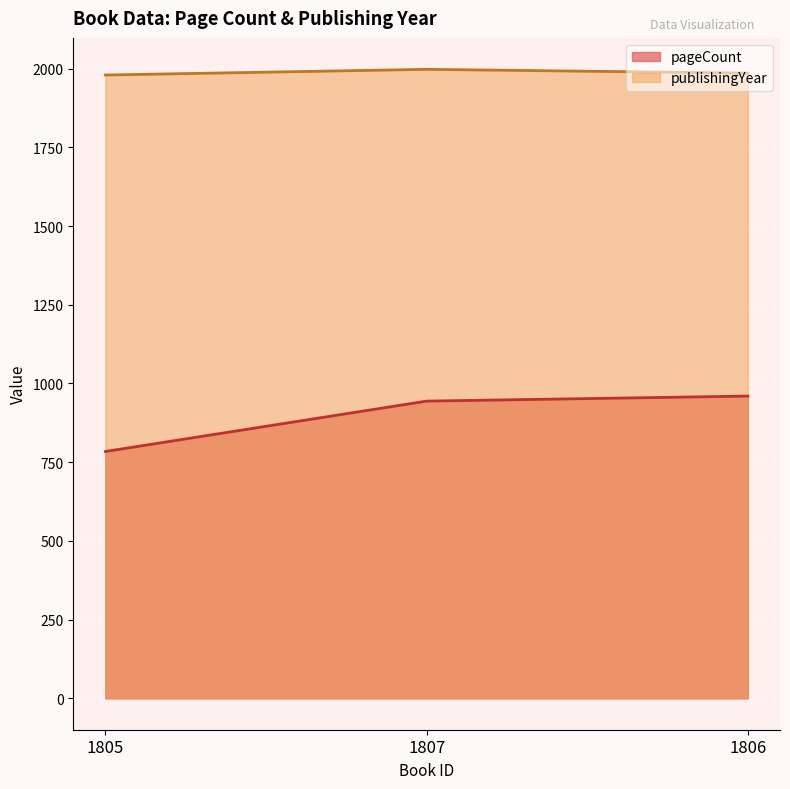

How many publishingYear values are between 1980 and 1998?

3